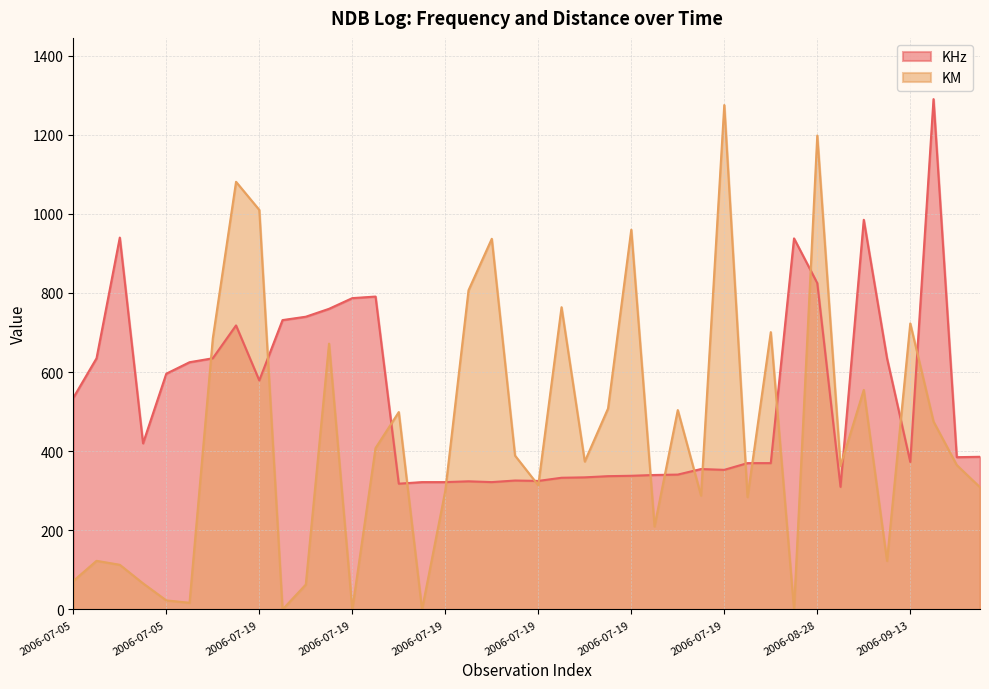

What are all the series names shown in the legend?

KHz, KM